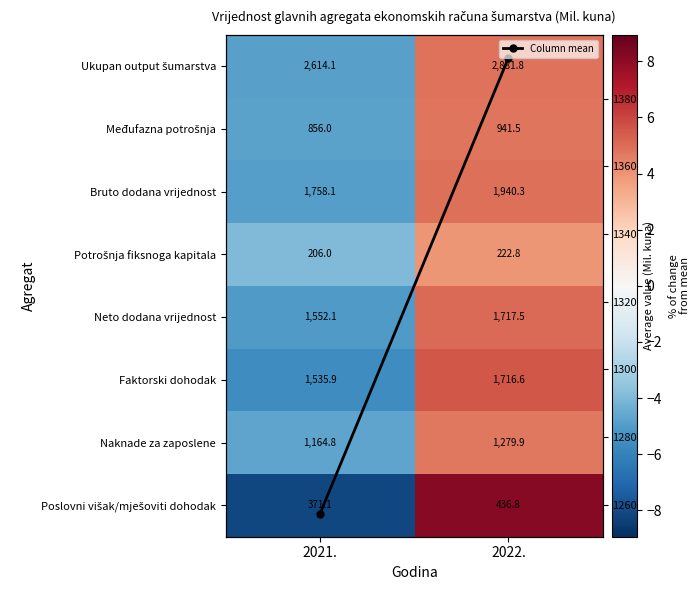

How many data points in Column mean are above 1392?

1